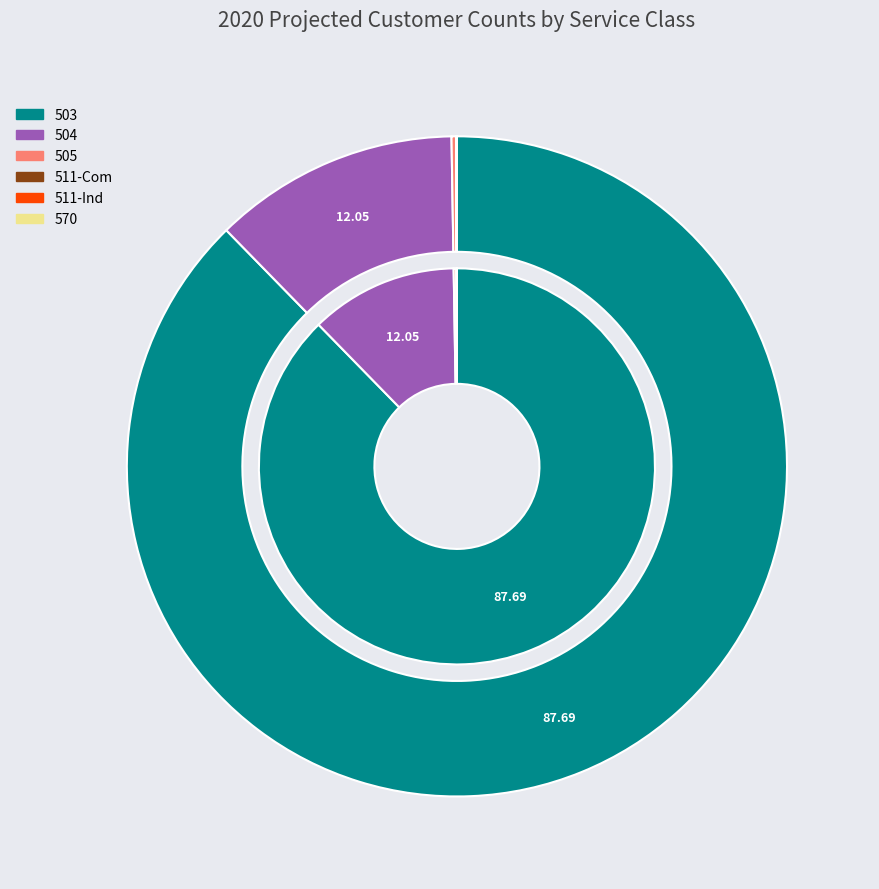

To the nearest percent, what portion does 504 represent?

12%